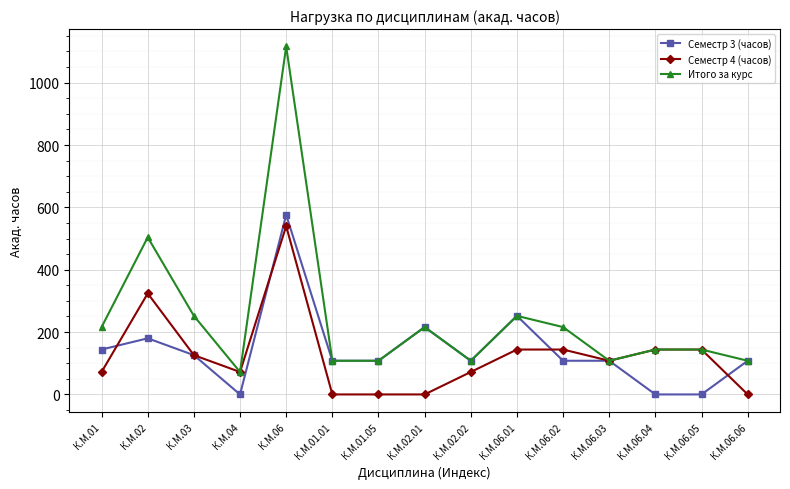

What is the sum of all Итого за курс values?

3672